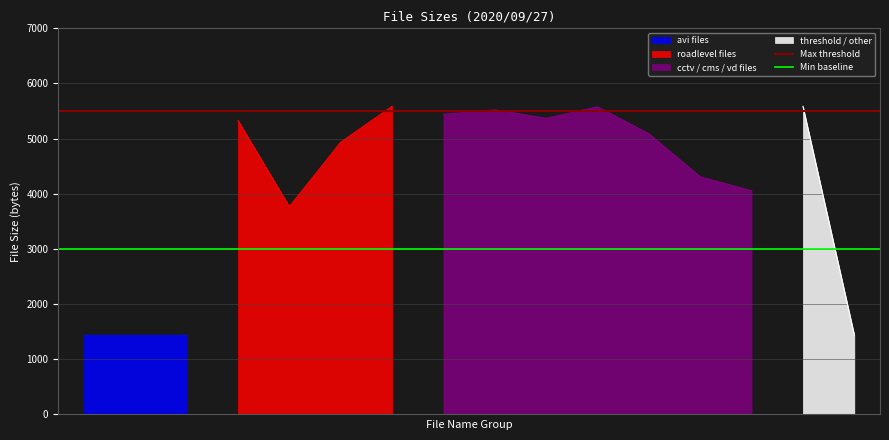

What is the average value of the Max threshold series?

5500